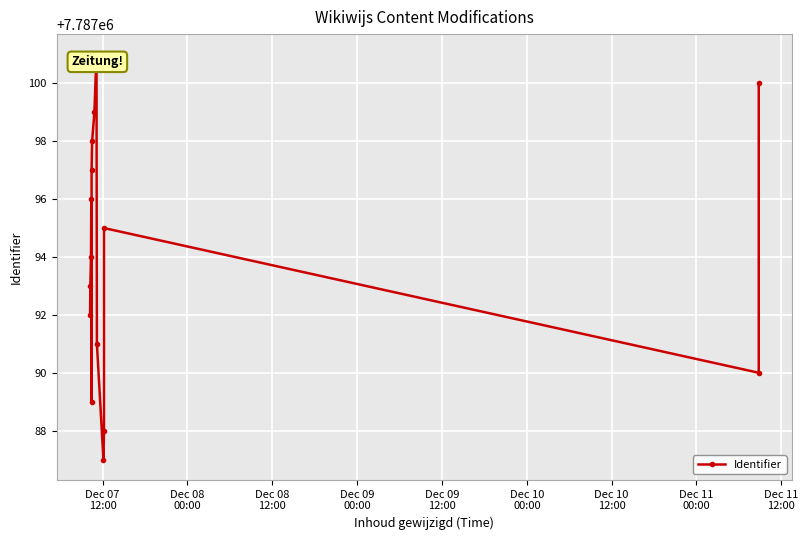

What is the difference between the maximum and minimum values?

14